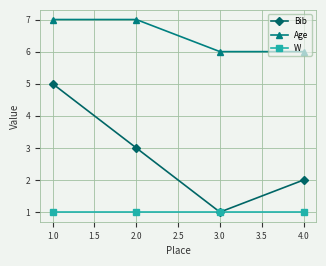

What is the label of the 3rd point from the left?

3.0